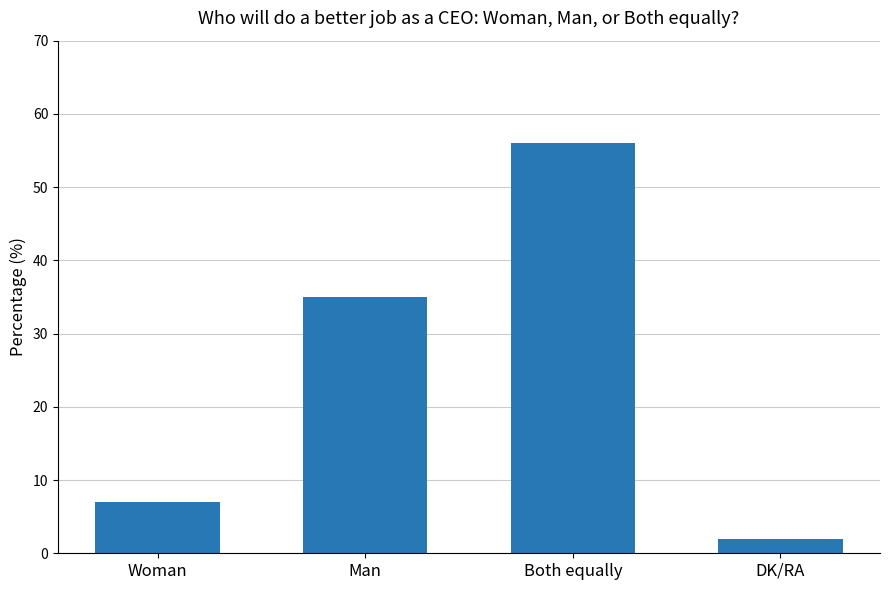

What is the label of the 3rd bar from the right?

Man